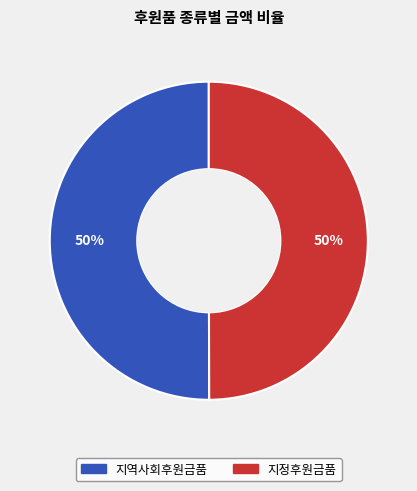

To the nearest percent, what is the combined percentage of 지정후원금품 and 지역사회후원금품?

100%